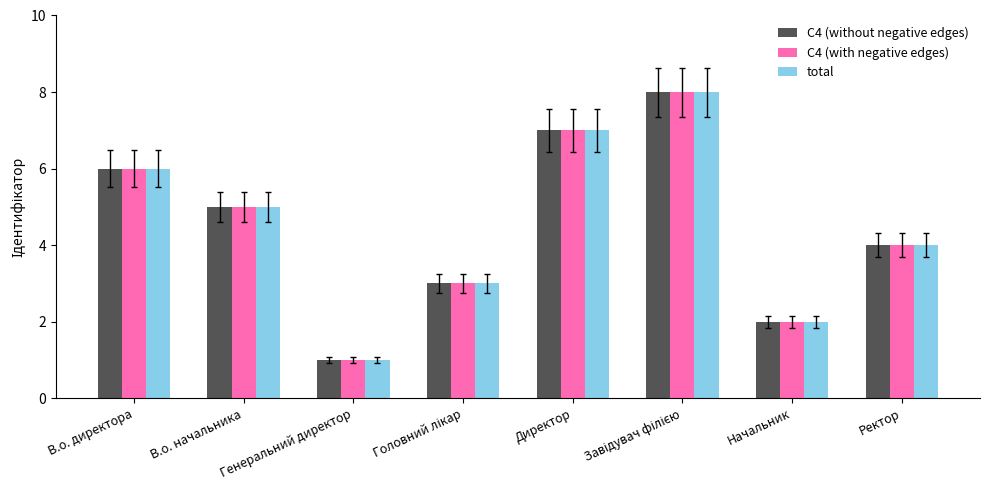

What is the total value across all series at В.о. директора?

18